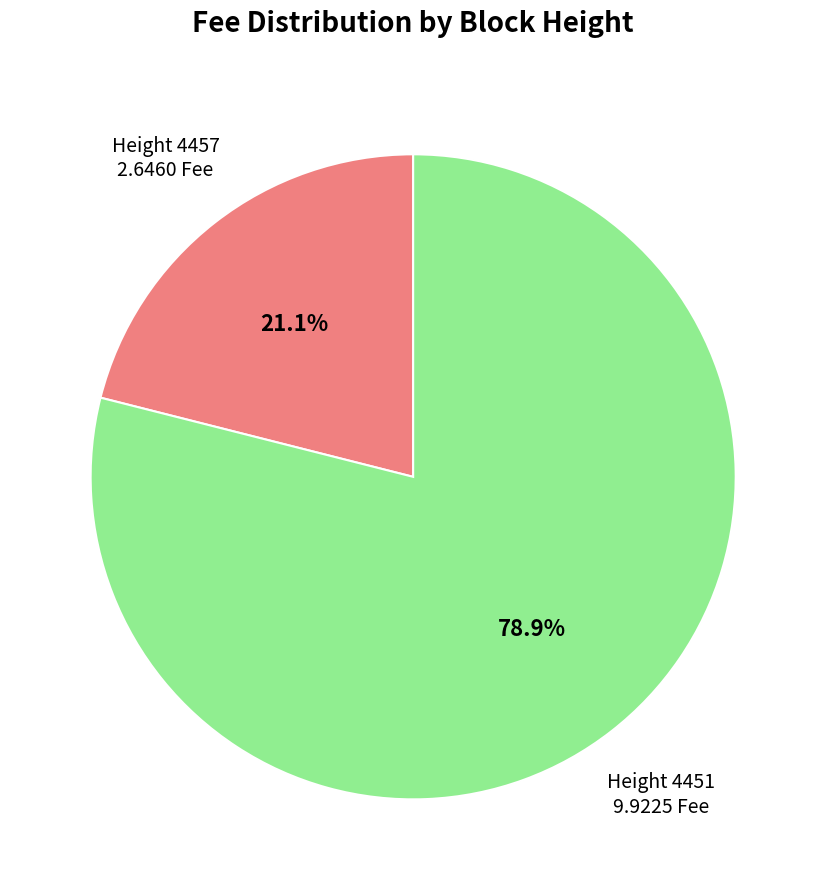

Is there any slice that represents more than half of the pie?

Yes